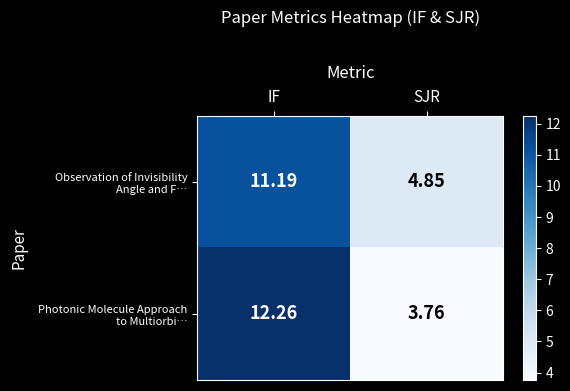

At which category is the sum across all series the highest?

IF